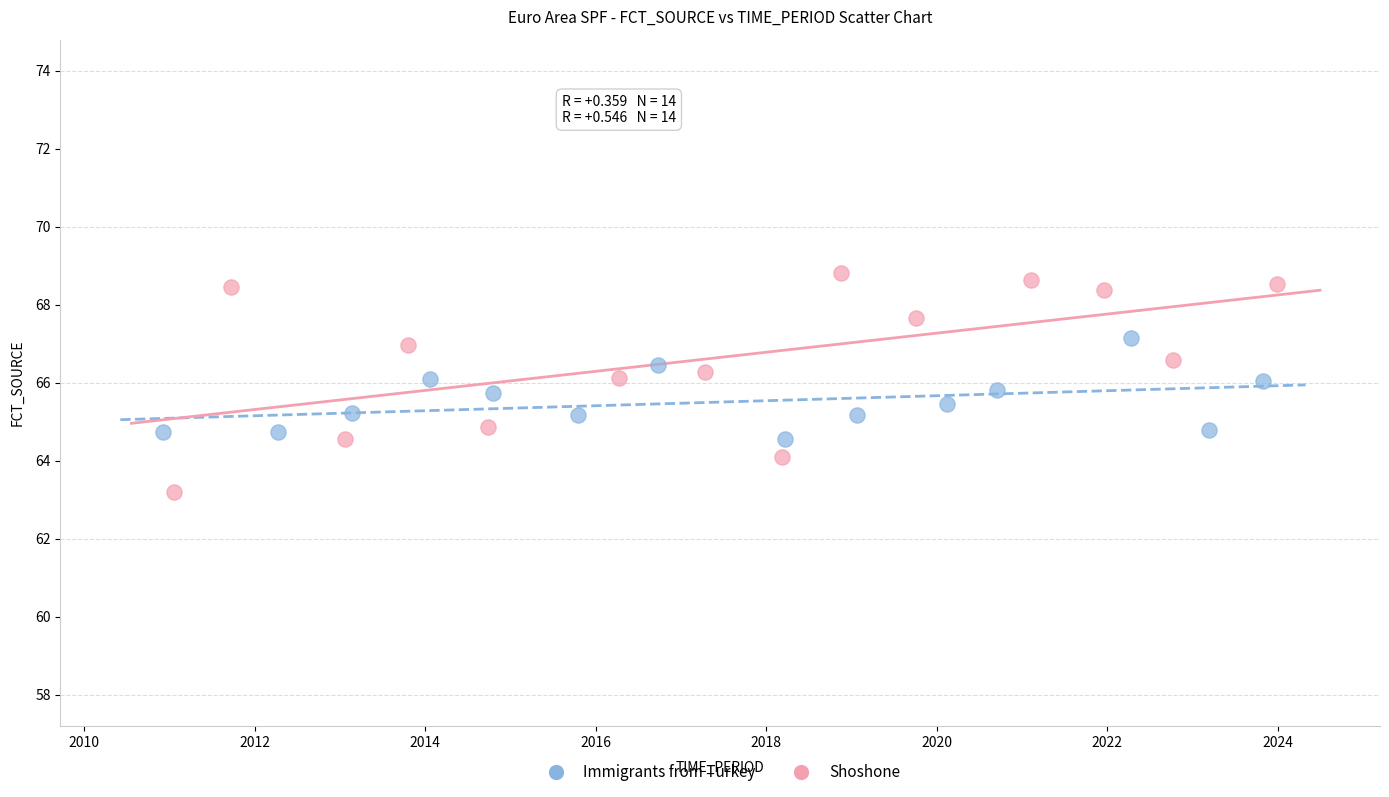

Which series reaches the minimum Y coordinate?

Shoshone